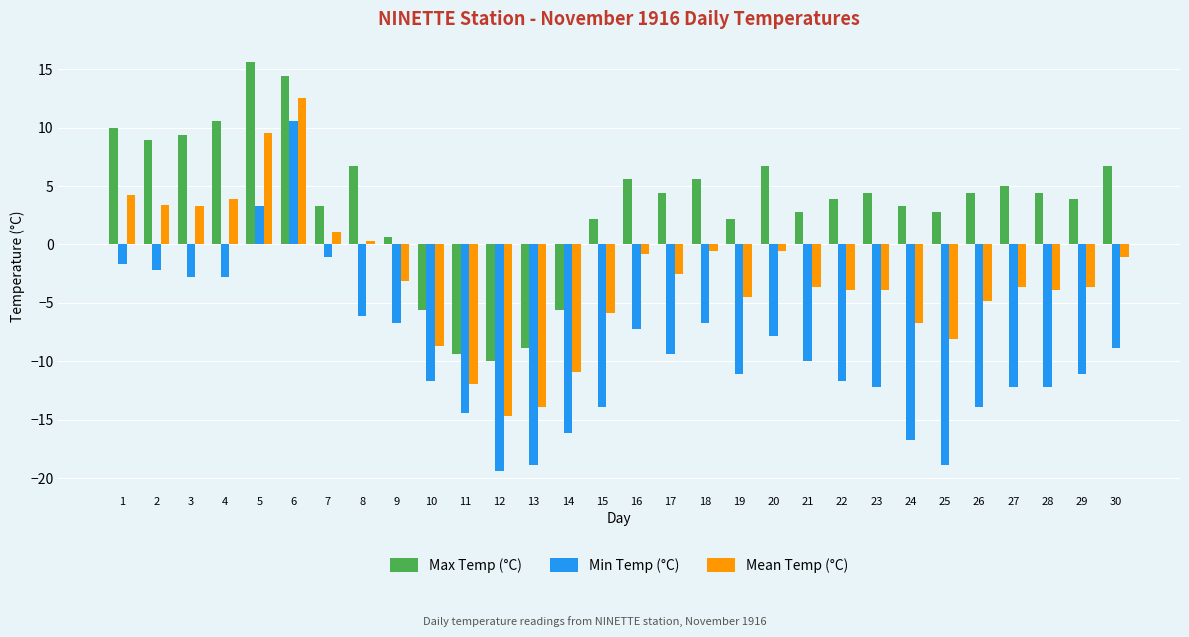

The Min Temp (°C) series shows -4.1 at 3. True or false?

False